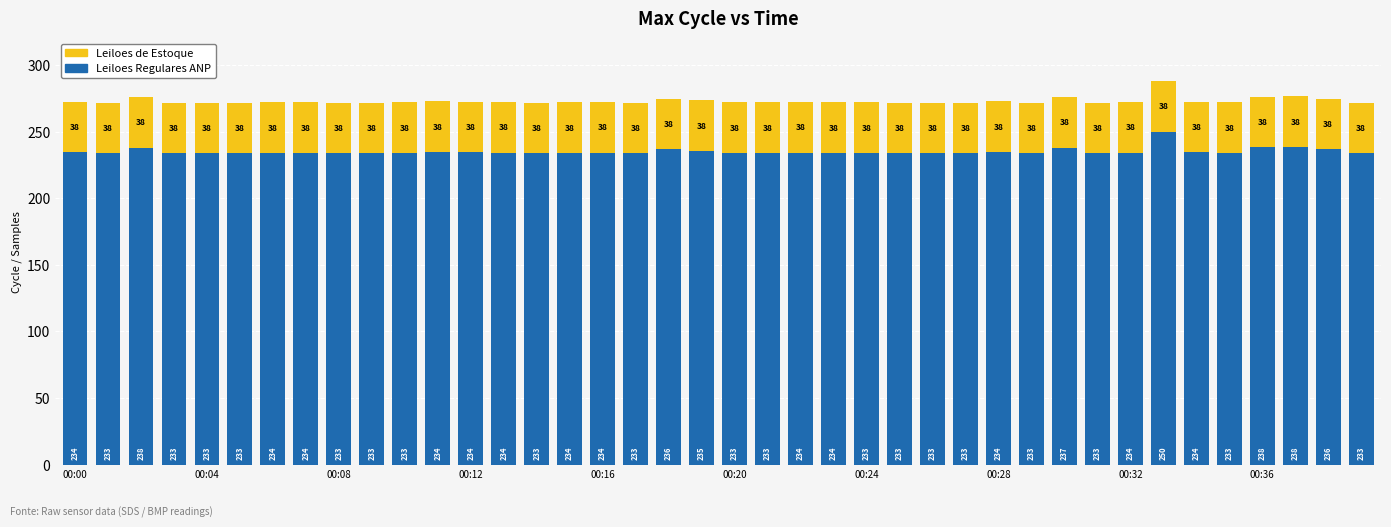

What is the maximum value for Leiloes Regulares ANP?

250.0